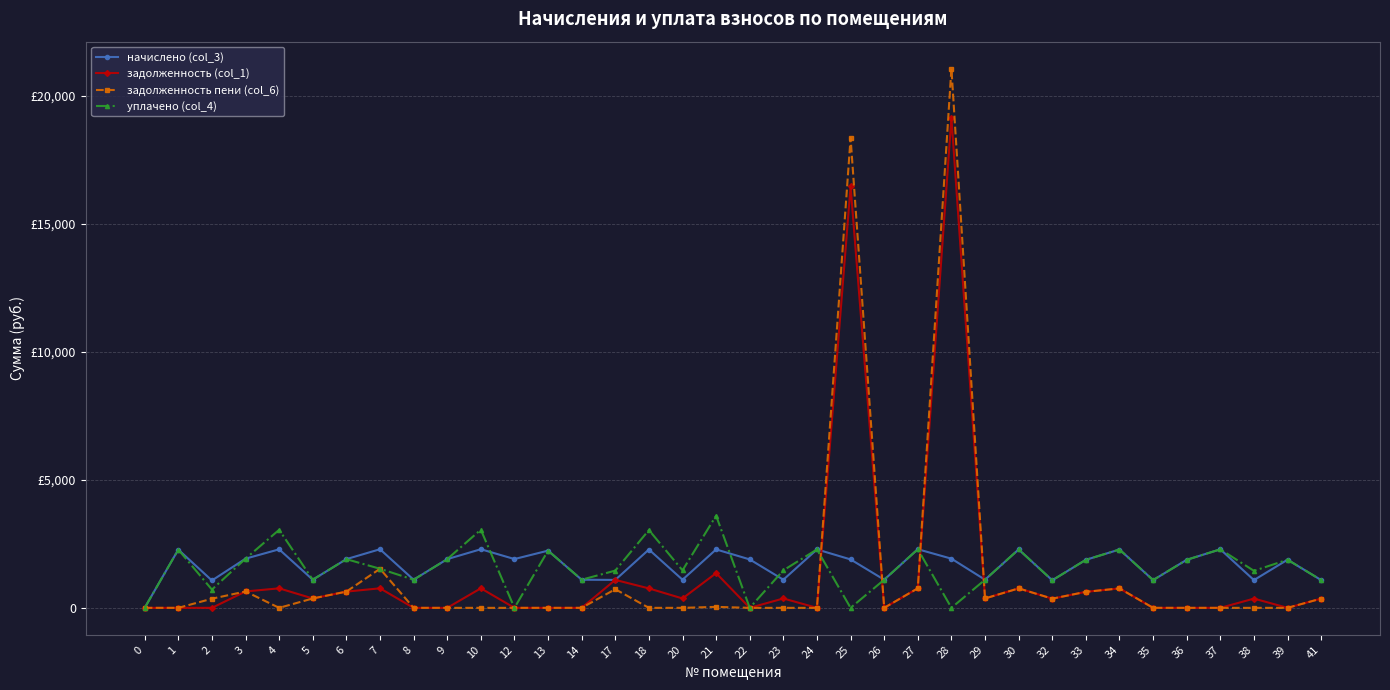

What value does the уплачено (col_4) series have at 5?

1098.7